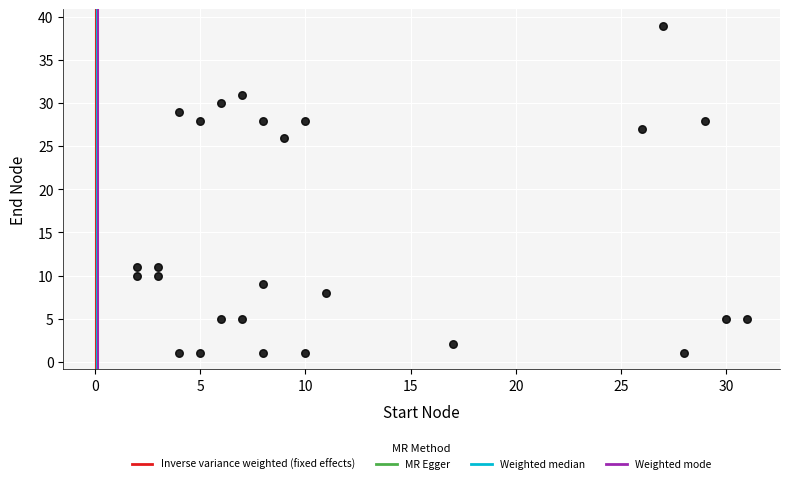

What Y value in the scatter plot is closest to 20?

26